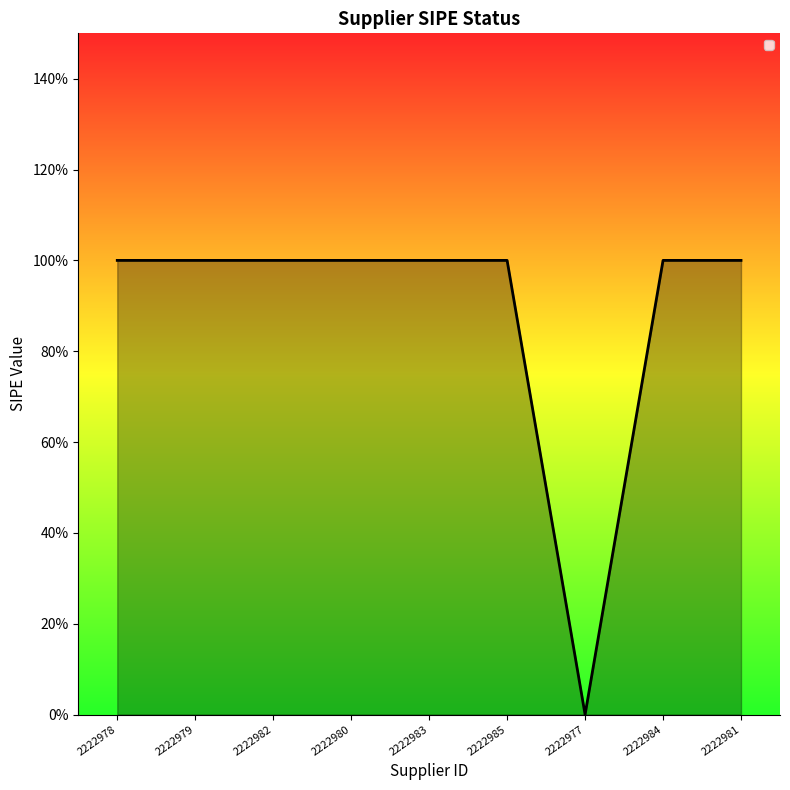

How many points are lower than both their immediate neighbors (excluding endpoints)?

1